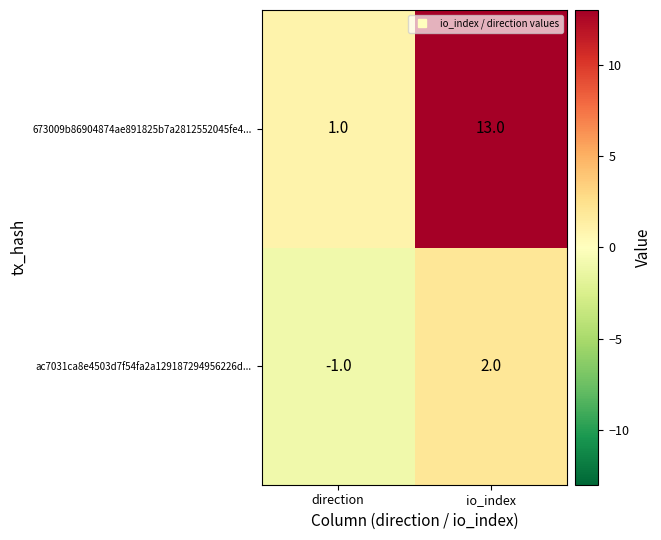

How many categories are shown in the chart?

2